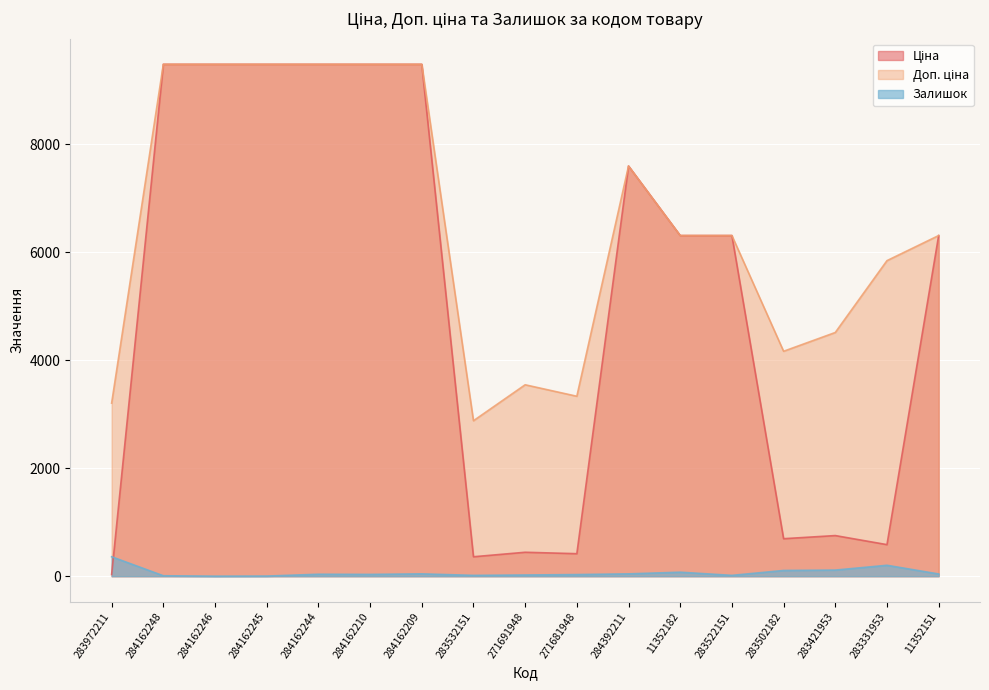

The Доп. ціна series shows 10756.9 at 283522151. True or false?

False